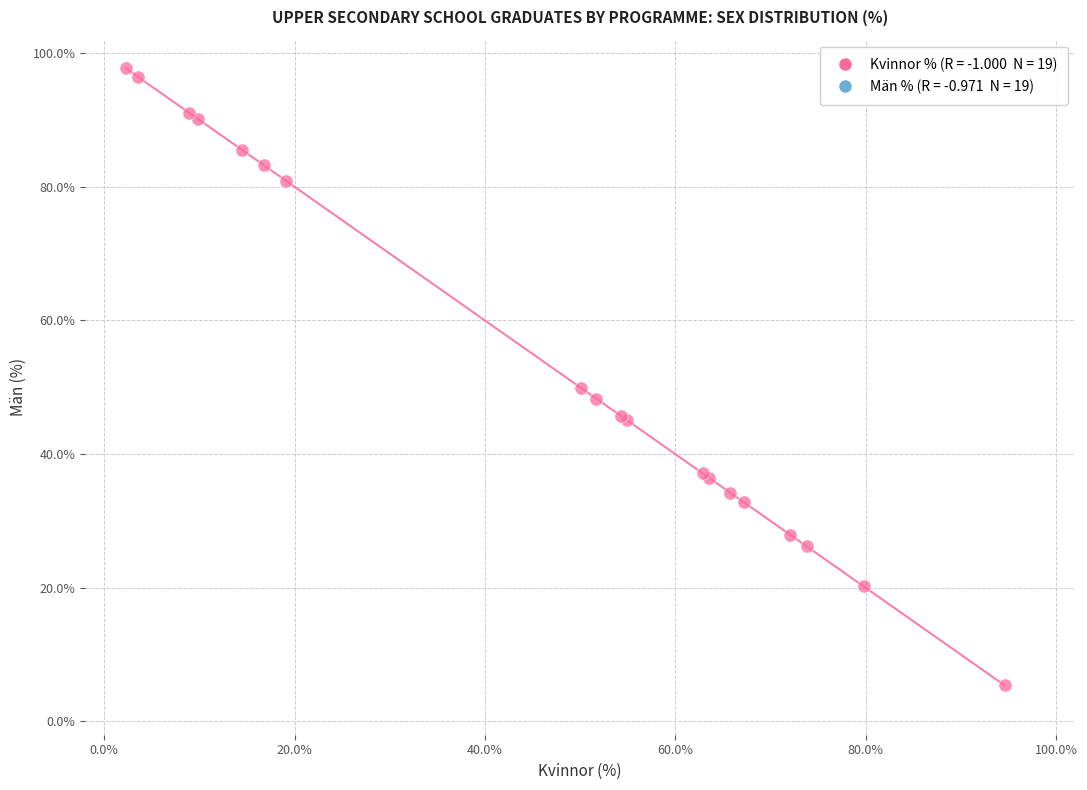

What Y value in the scatter plot is closest to 51?

49.9